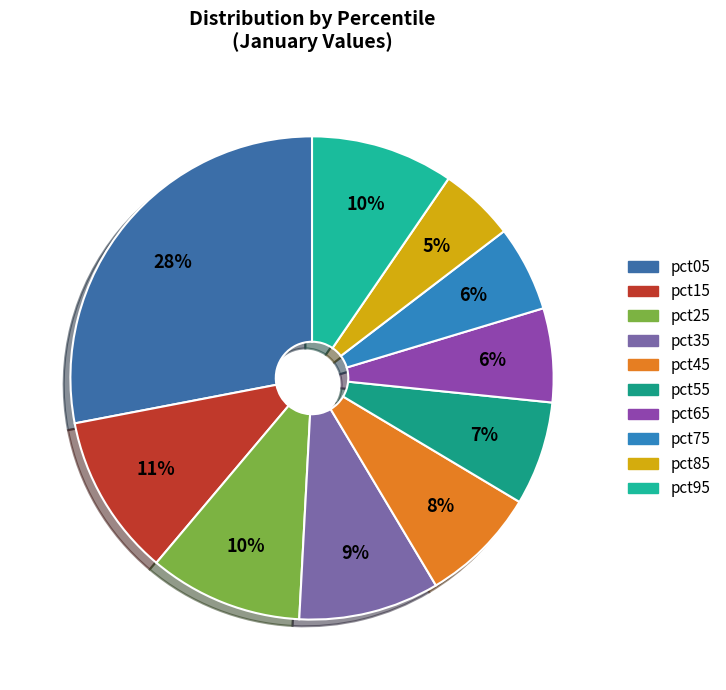

What portion of the pie excludes pct95?

90.4%